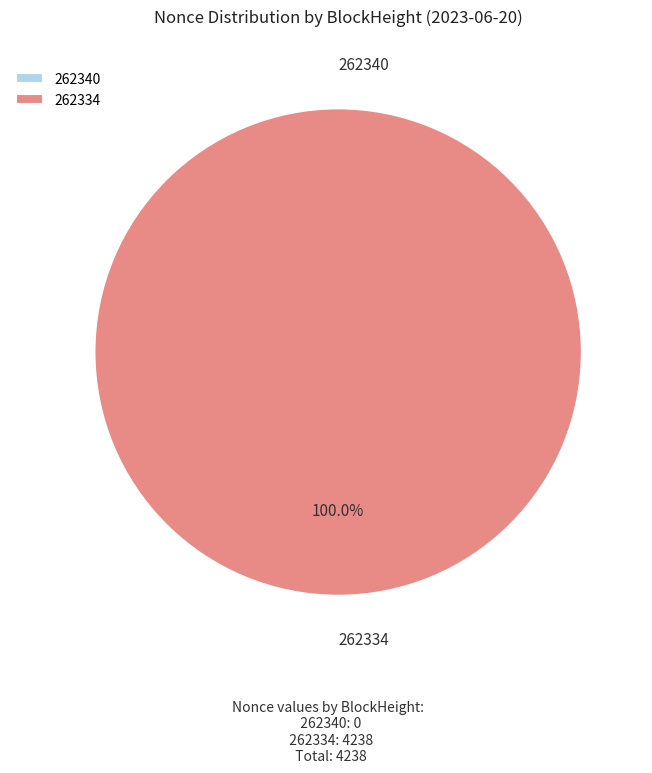

Rank the categories by value from lowest to highest.

262340, 262334